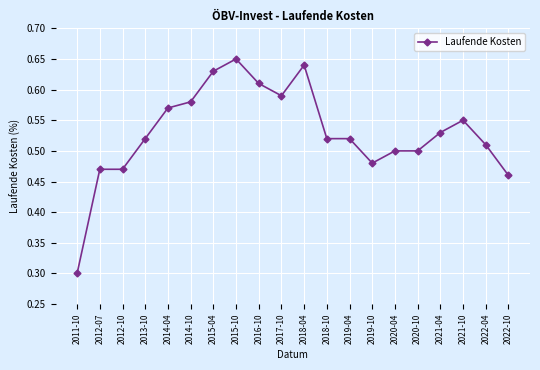

True or false: the data has more than 0 interior local peaks.

True